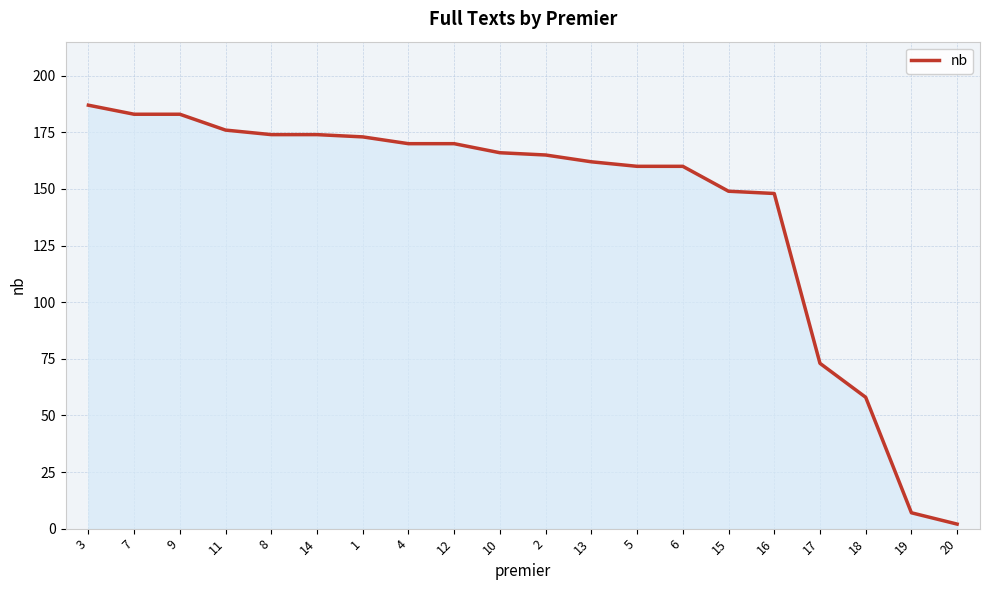

Is it true that the value at 19 is 7?

True